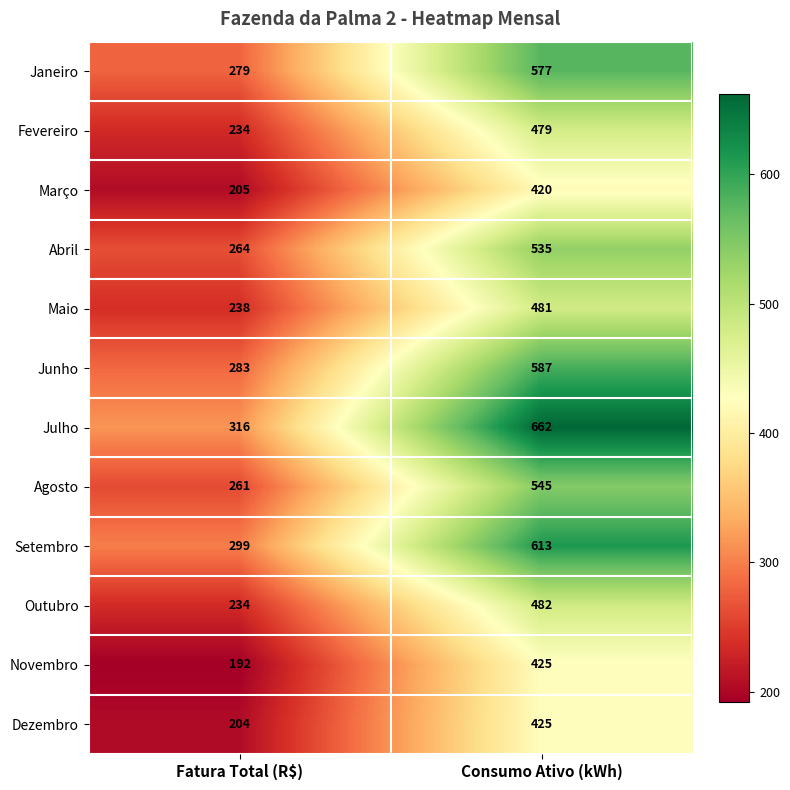

What is the total value across all series at Consumo Ativo (kWh)?

6231